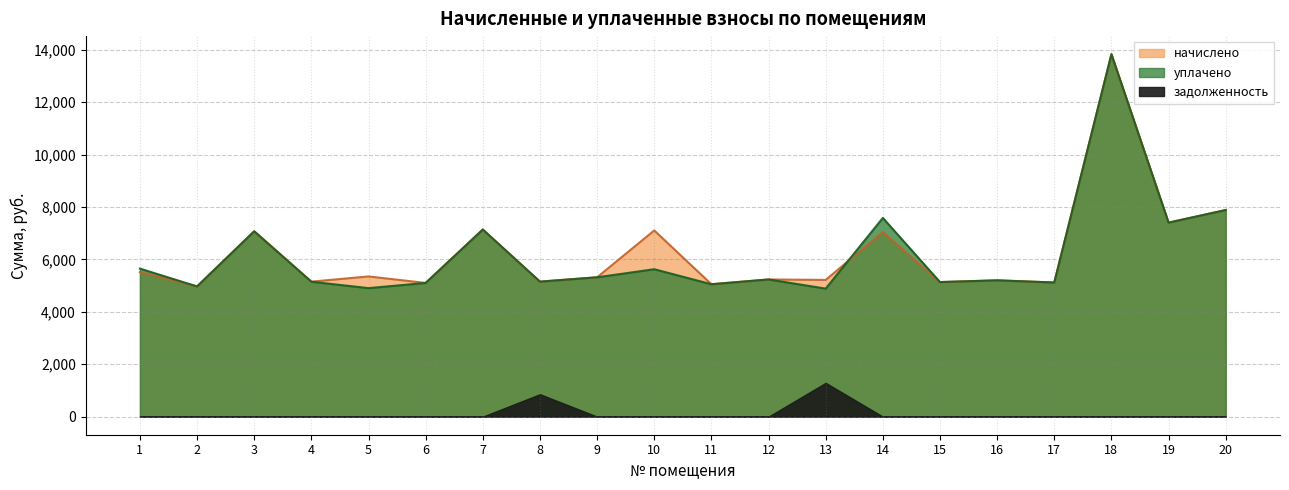

Between 7 and 12, which series saw the biggest shift?

начислено